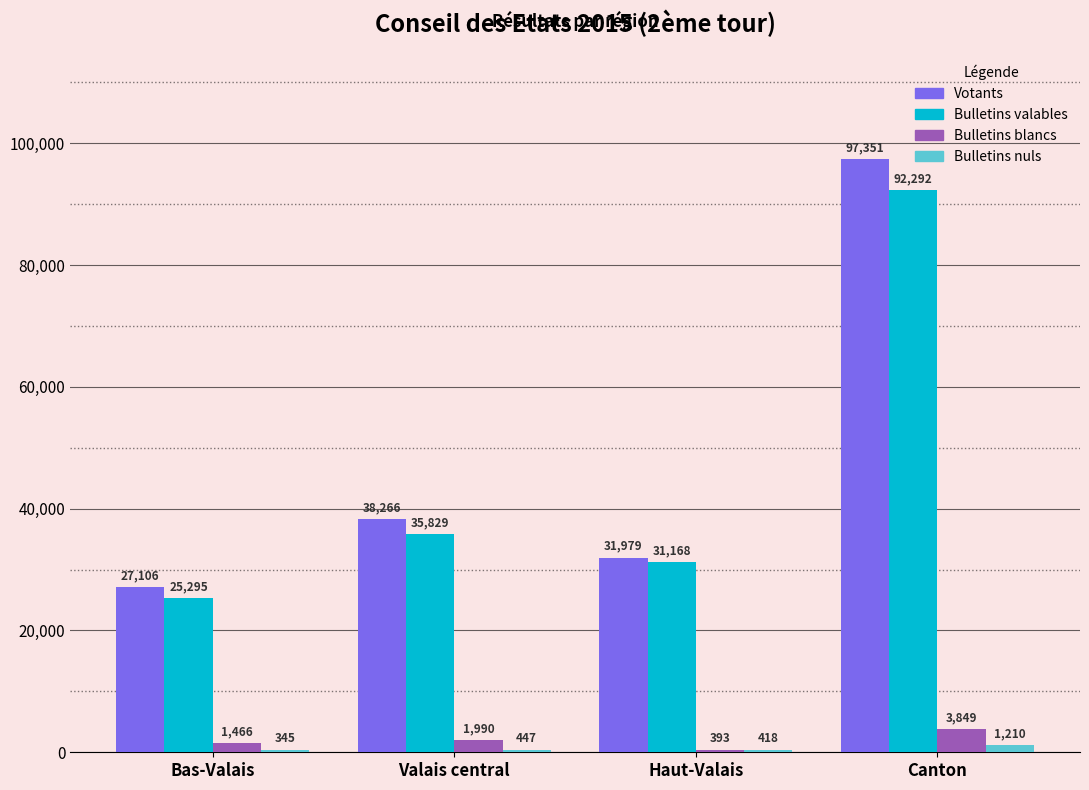

What is the average value of the Votants series?

48676